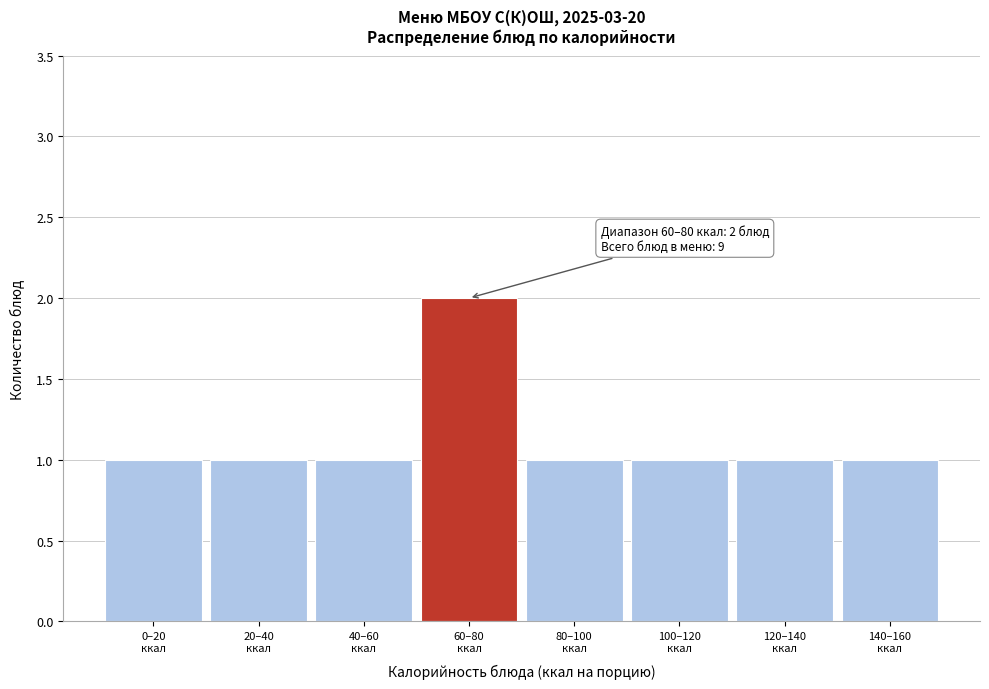

Reading left to right, transcribe all the data shown in this chart.

1	1	1	2	1	1	1	1